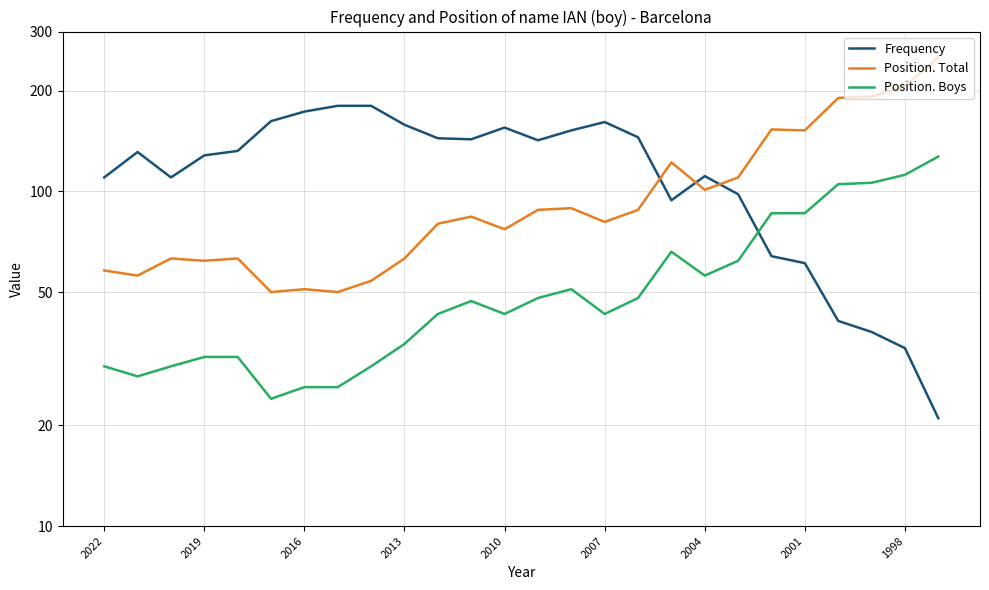

What is the minimum value for Frequency?

21